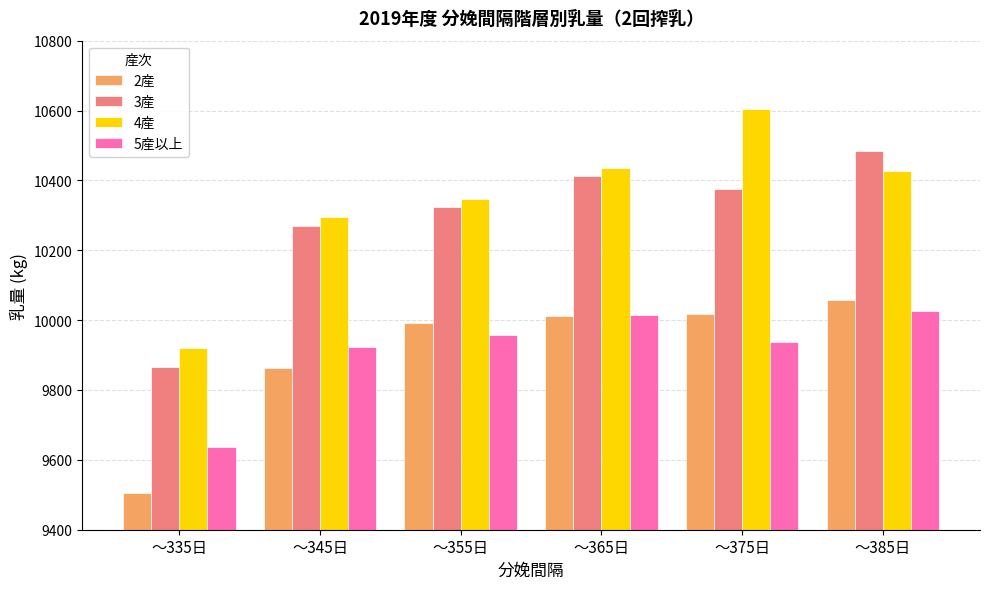

What is the average value of the 5産以上 series?

9915